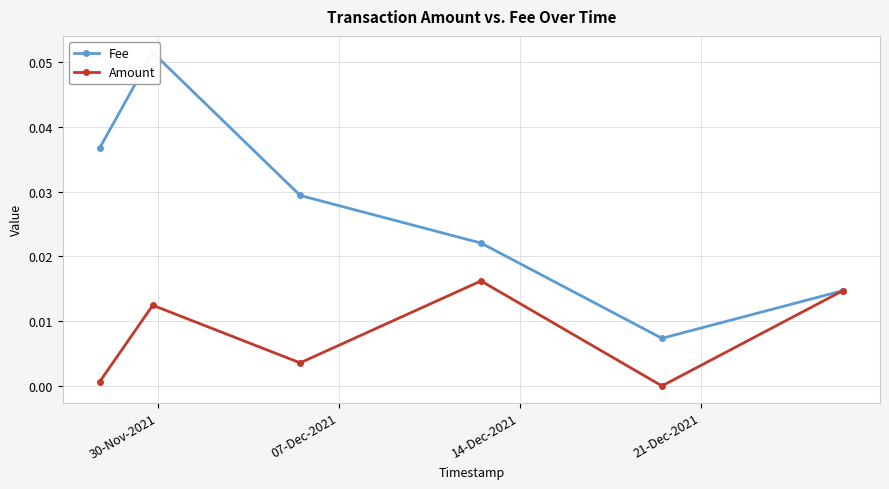

What are all the series names shown in the legend?

Fee, Amount